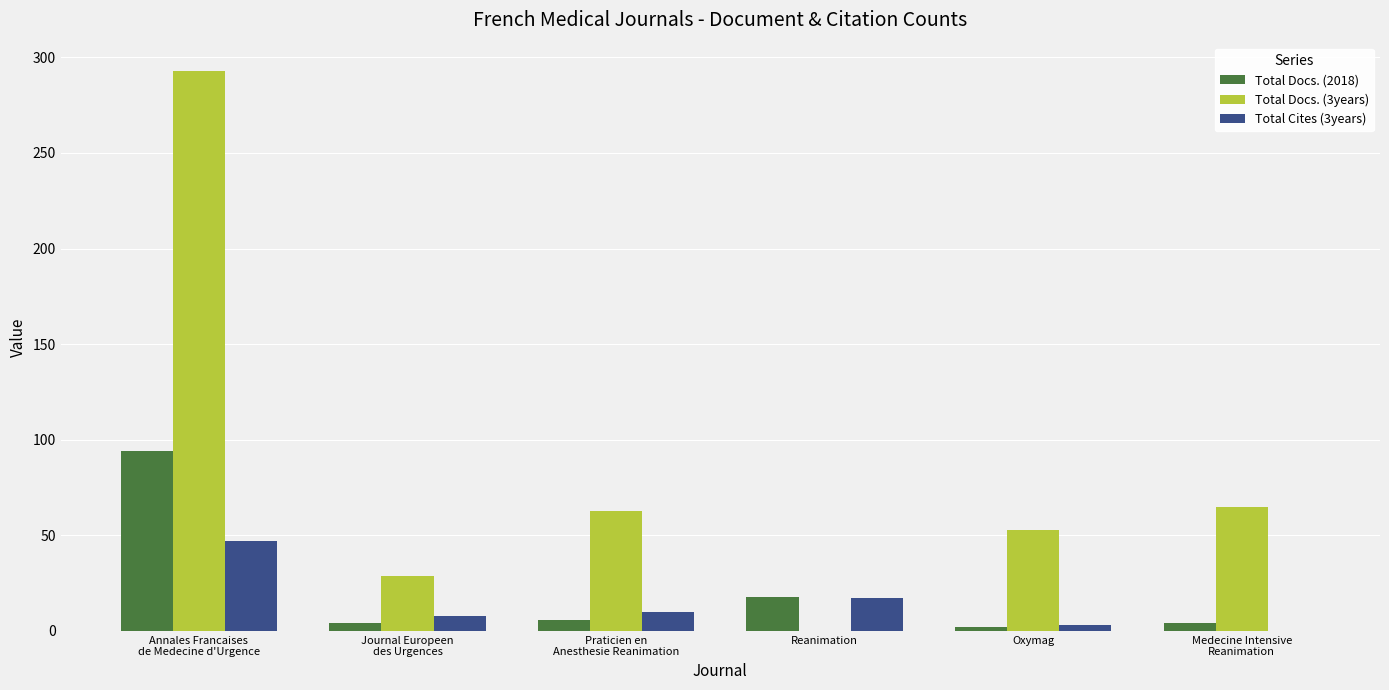

Reading right to left, what are all the values shown in this chart?

Total Docs. (2018): Medecine Intensive
Reanimation=4	Oxymag=2	Reanimation=18	Praticien en
Anesthesie Reanimation=6	Journal Europeen
des Urgences=4	Annales Francaises
de Medecine d'Urgence=94
Total Docs. (3years): Medecine Intensive
Reanimation=65	Oxymag=53	Reanimation=0	Praticien en
Anesthesie Reanimation=63	Journal Europeen
des Urgences=29	Annales Francaises
de Medecine d'Urgence=293
Total Cites (3years): Medecine Intensive
Reanimation=0	Oxymag=3	Reanimation=17	Praticien en
Anesthesie Reanimation=10	Journal Europeen
des Urgences=8	Annales Francaises
de Medecine d'Urgence=47